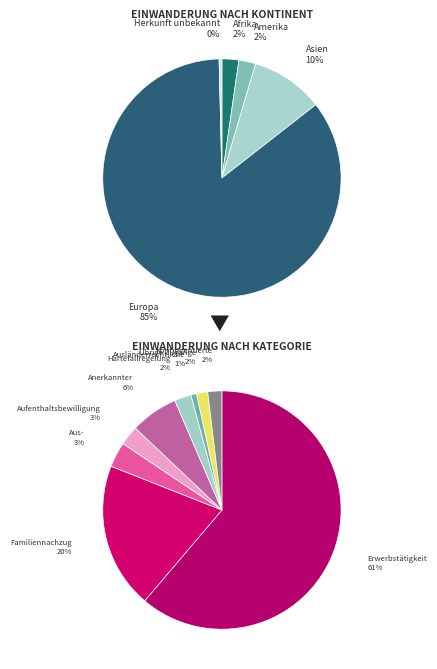

Does any single category account for the majority?

Yes